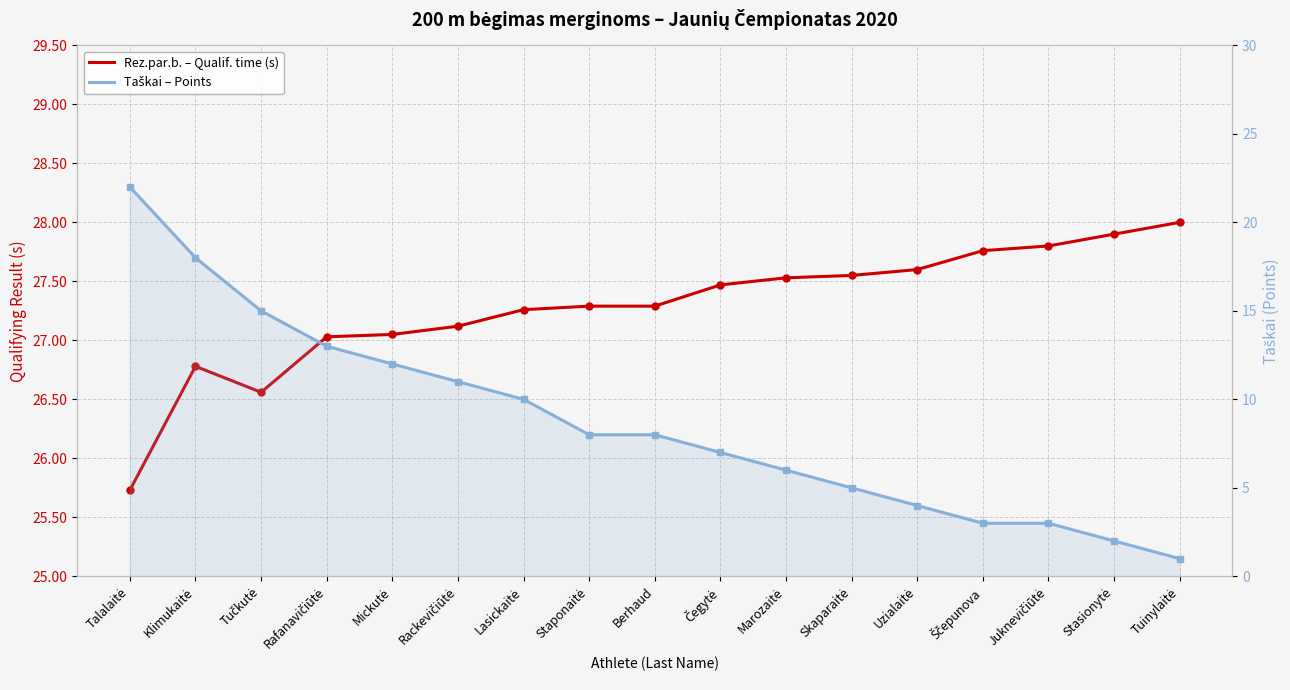

What is the value of the Rez.par.b. – Qualif. time (s) point at the 10th from the left?

27.5